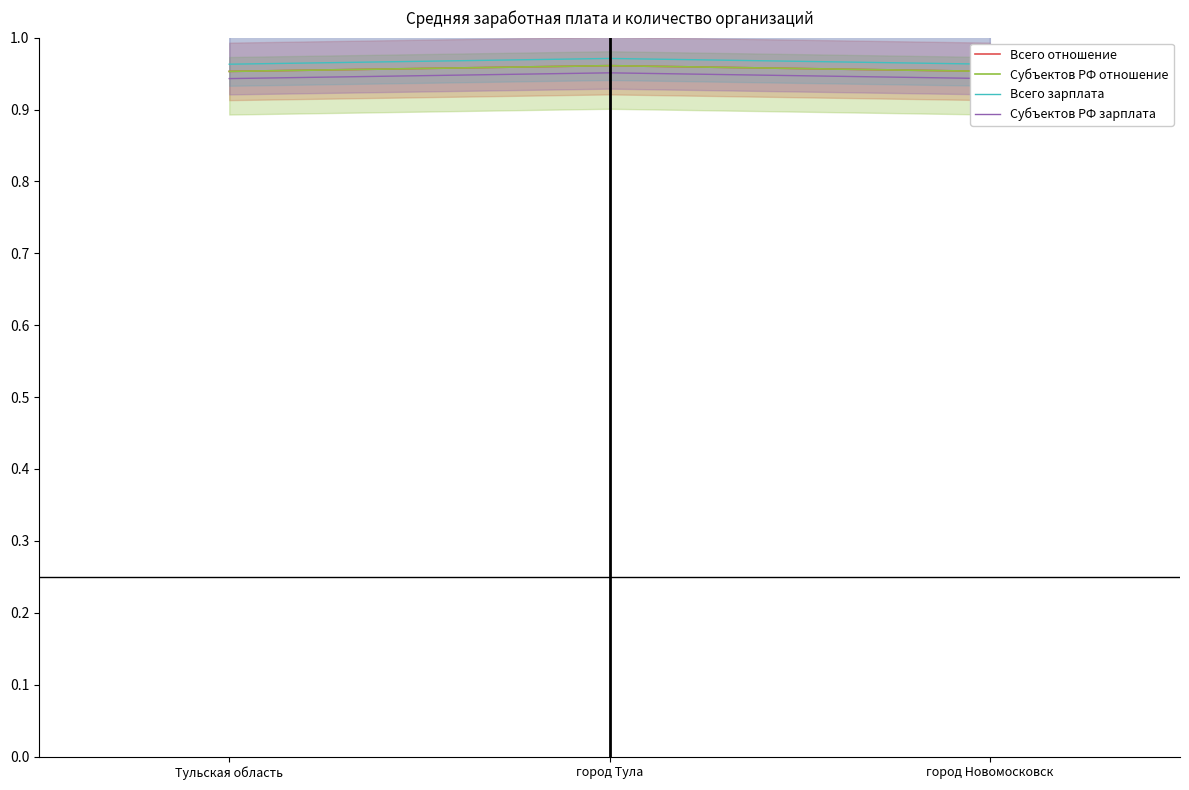

Reading left to right, extract all data points from this chart.

Всего отношение: Тульская область=1.0	город Тула=1.0	город Новомосковск=1.0
Субъектов РФ отношение: Тульская область=1.0	город Тула=1.0	город Новомосковск=1.0
Всего зарплата: Тульская область=1.0	город Тула=1.0	город Новомосковск=1.0
Субъектов РФ зарплата: Тульская область=0.9	город Тула=1.0	город Новомосковск=0.9